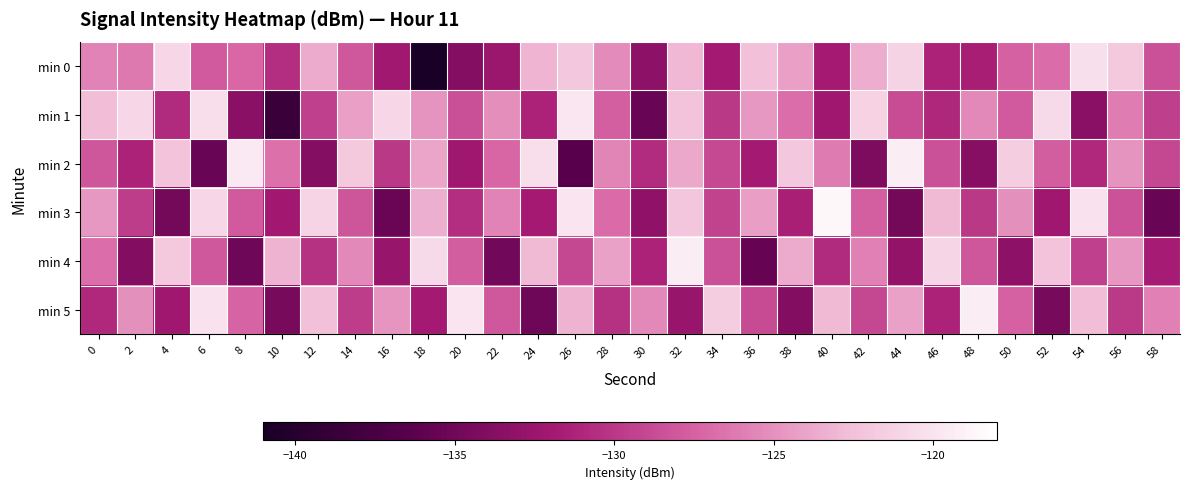

Between 30 and 40, which series saw the biggest shift?

min 3